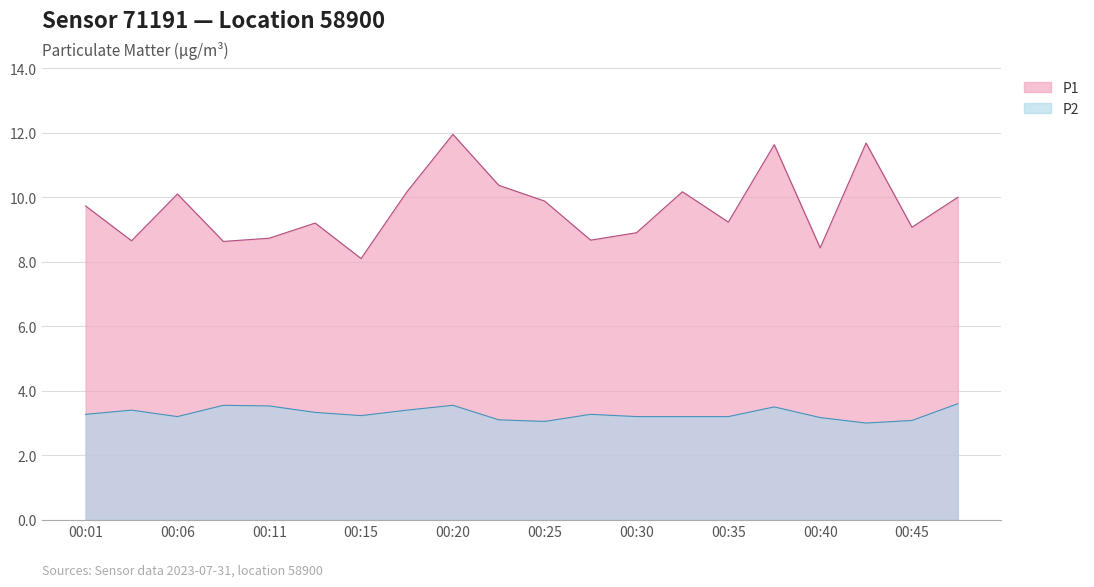

What is the difference between the highest and lowest values at 00:18?

6.8